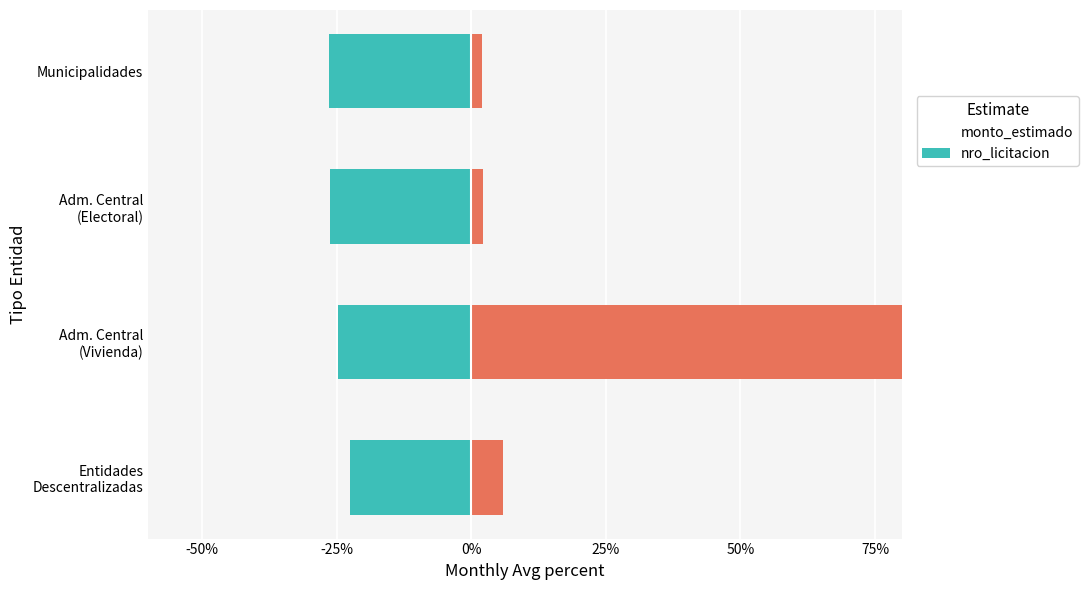

What is the average value of the monto_estimado series?

25.0